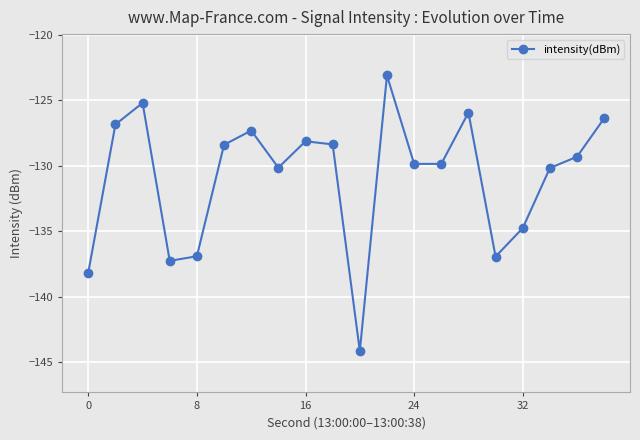

How many points are lower than both their immediate neighbors (excluding endpoints)?

5